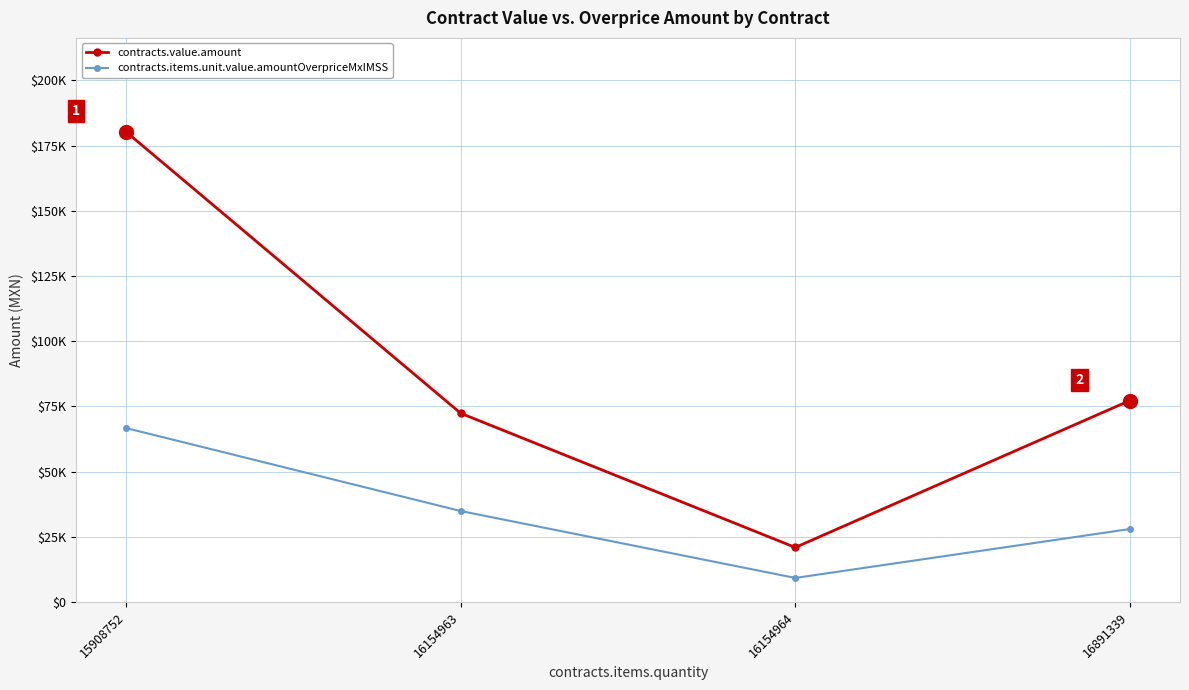

What are all the series names shown in the legend?

contracts.value.amount, contracts.items.unit.value.amountOverpriceMxIMSS